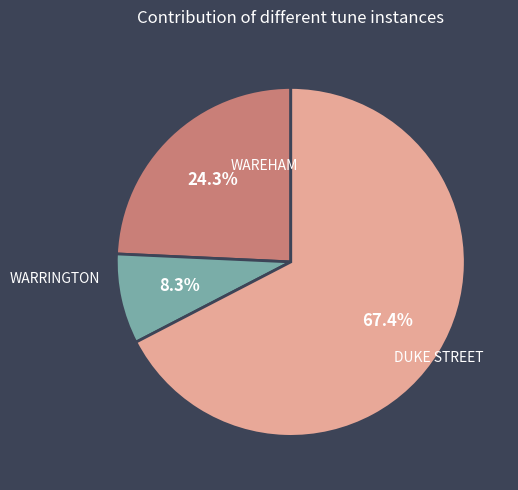

How much of the chart is everything except DUKE STREET?

32.6%